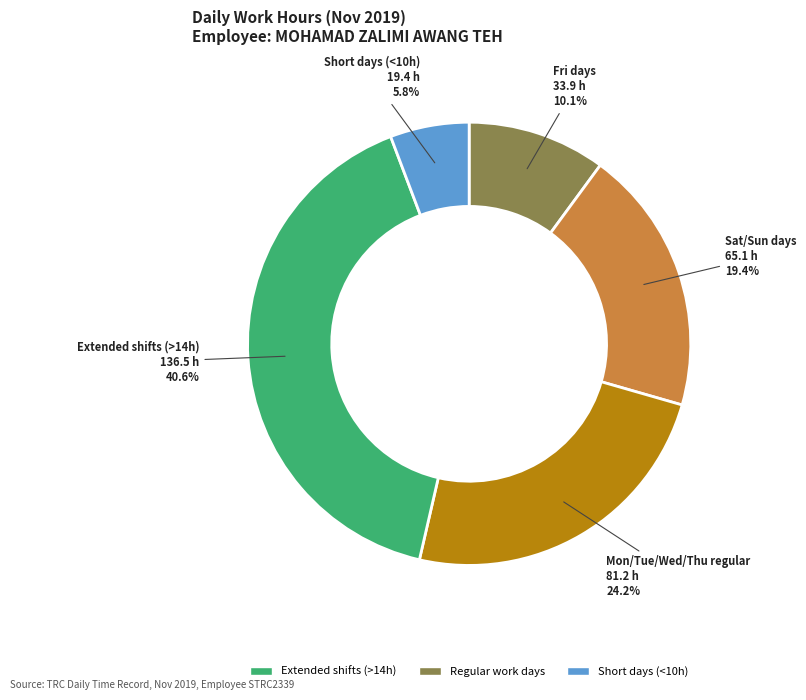

Count the number of slices in the pie.

5